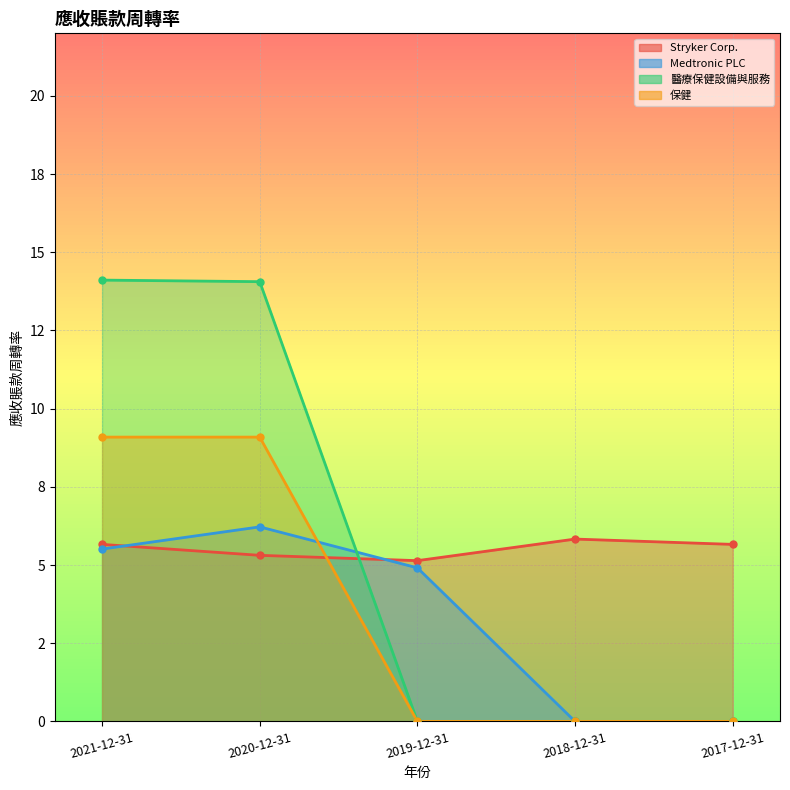

What is the sum of all Medtronic PLC values?

16.6